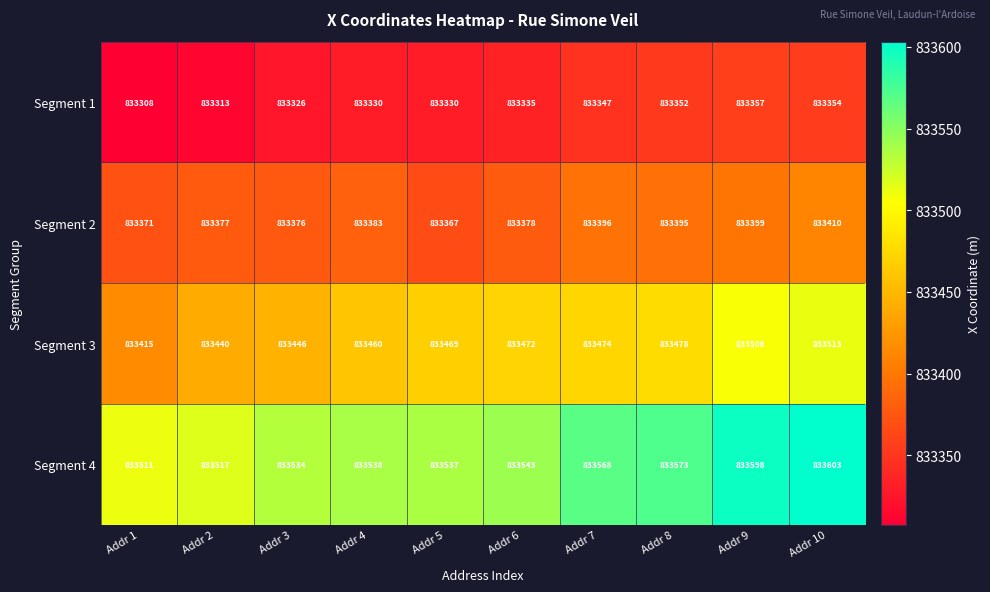

What is the sum of the Segment 2 values at Addr 6 and Addr 9?

1666777